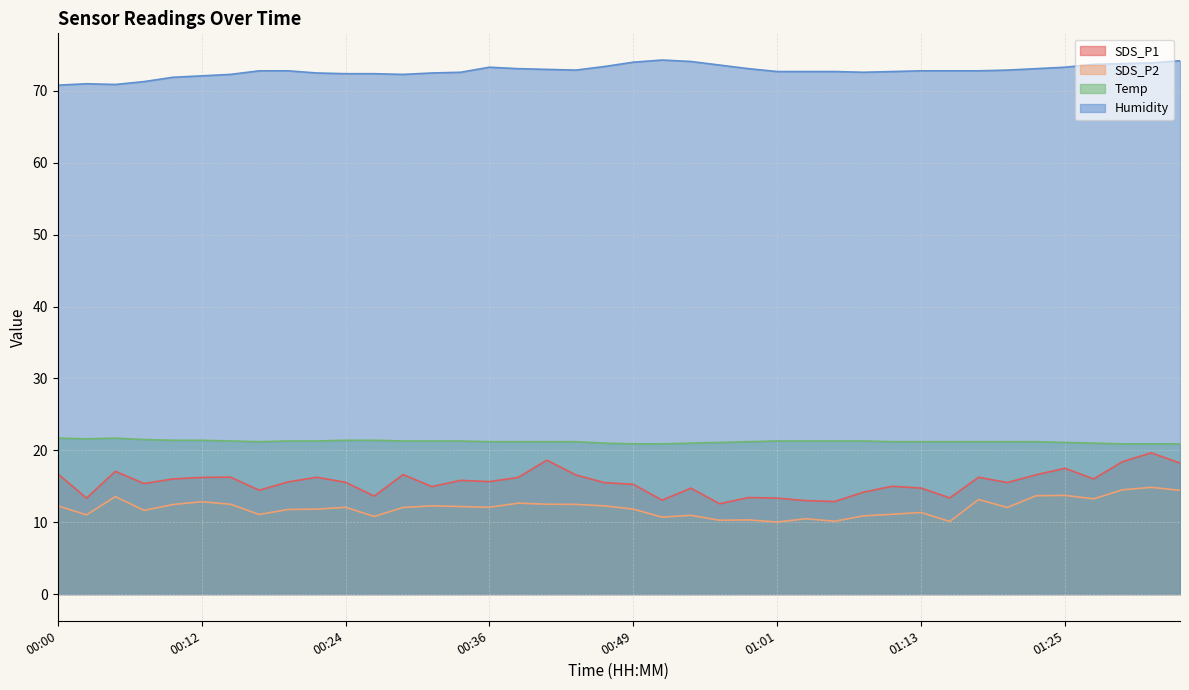

What is the label of the 24th point from the left?

00:56